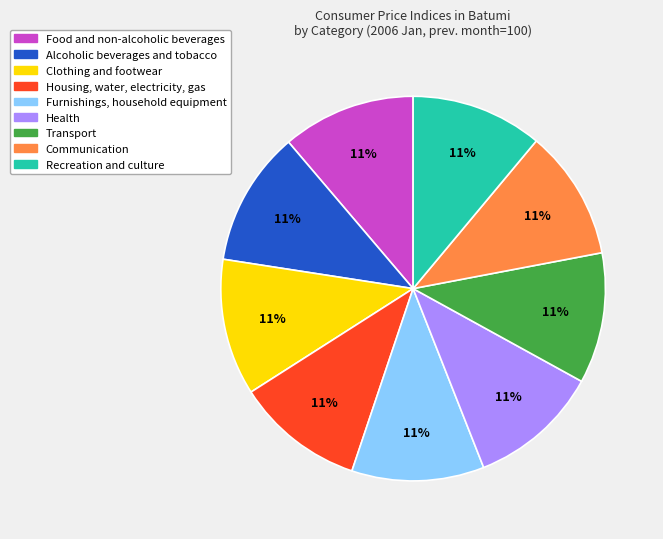

Does any single category account for the majority?

No